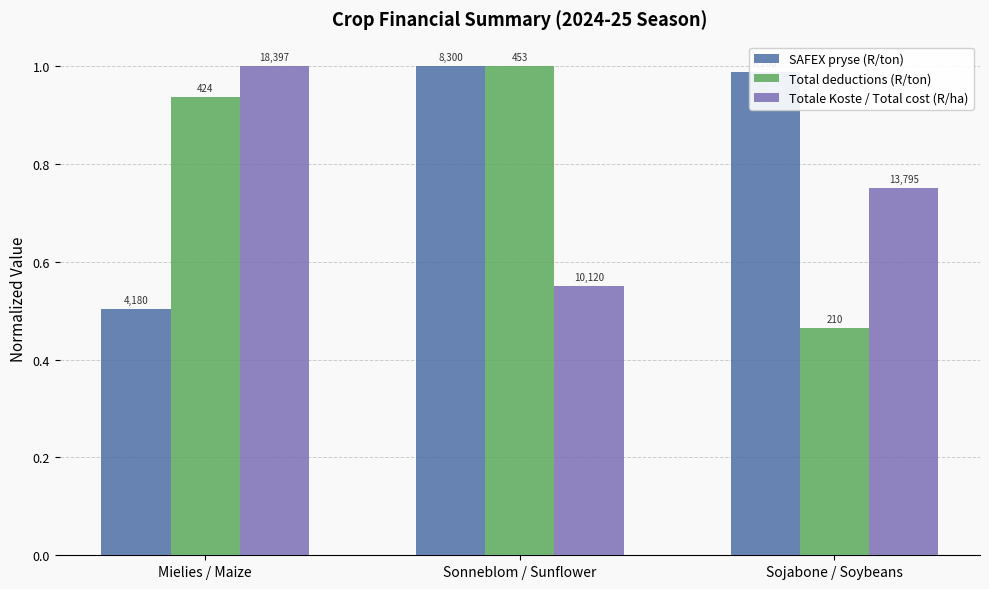

How many Total deductions (R/ton) values are between 0 and 1?

3